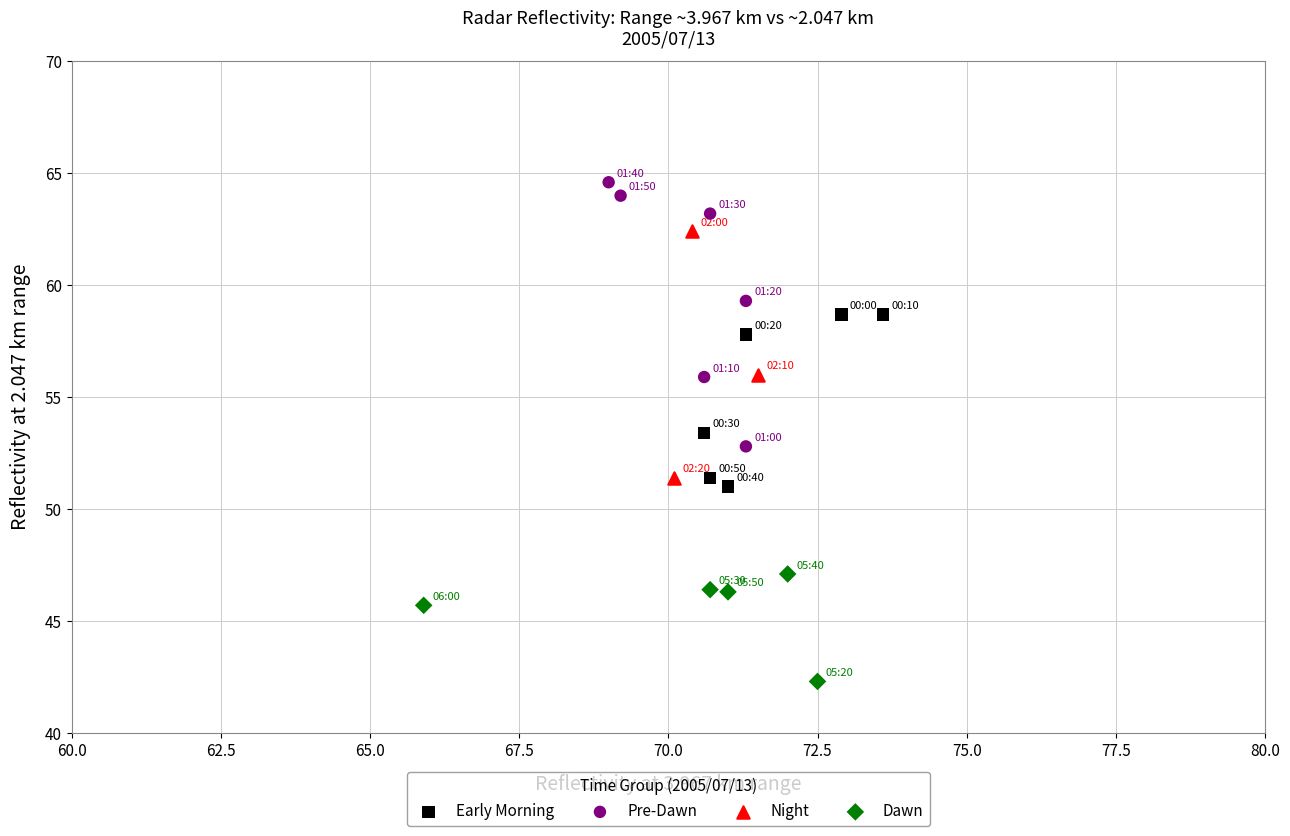

Which series reaches the maximum Y coordinate?

Pre-Dawn